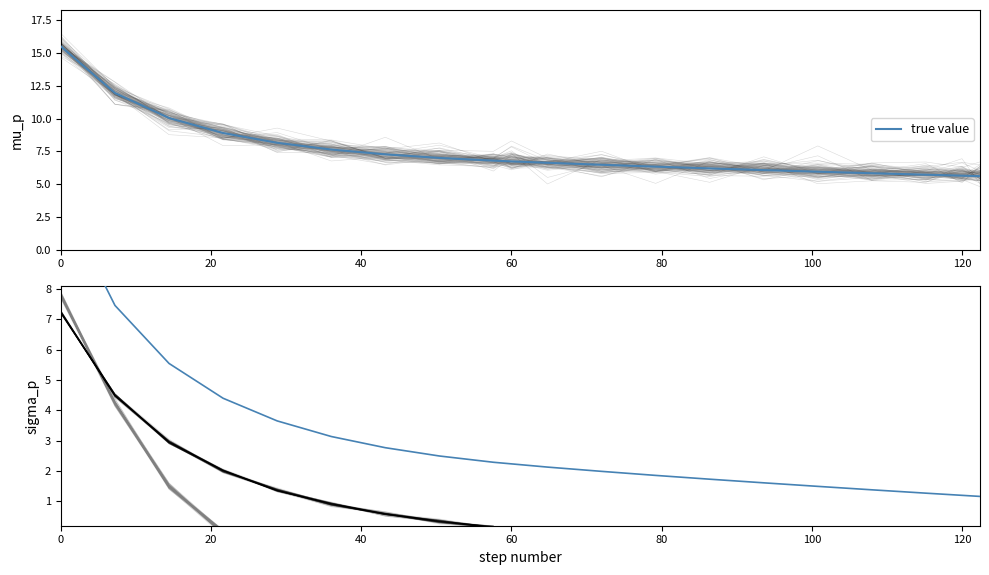

The value of true value at 120 is 5.6. True or false?

True